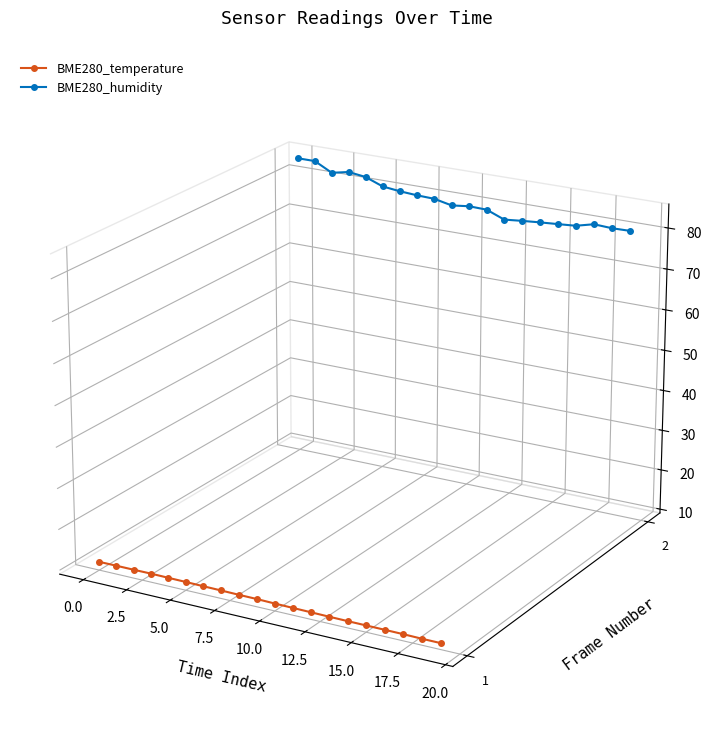

Does the chart display data point markers on the line(s)?

Yes